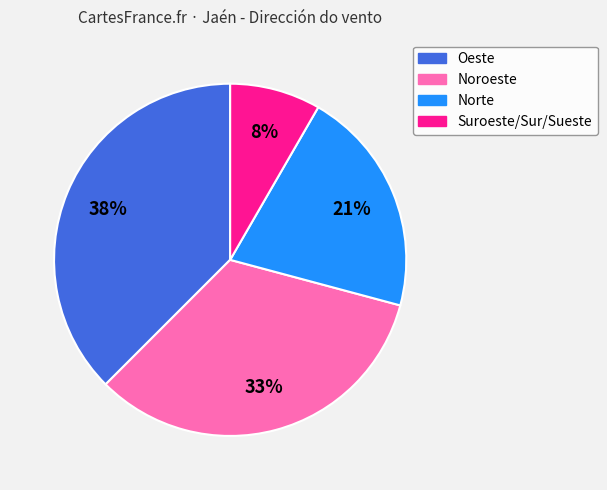

Between Suroeste/Sur/Sueste and Norte, which is larger?

Norte